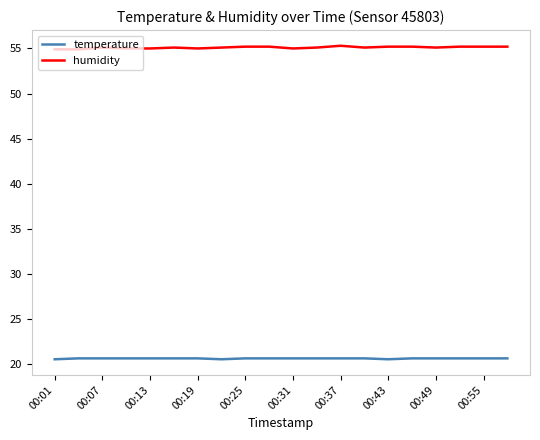

Which series has the widest spread of values?

humidity